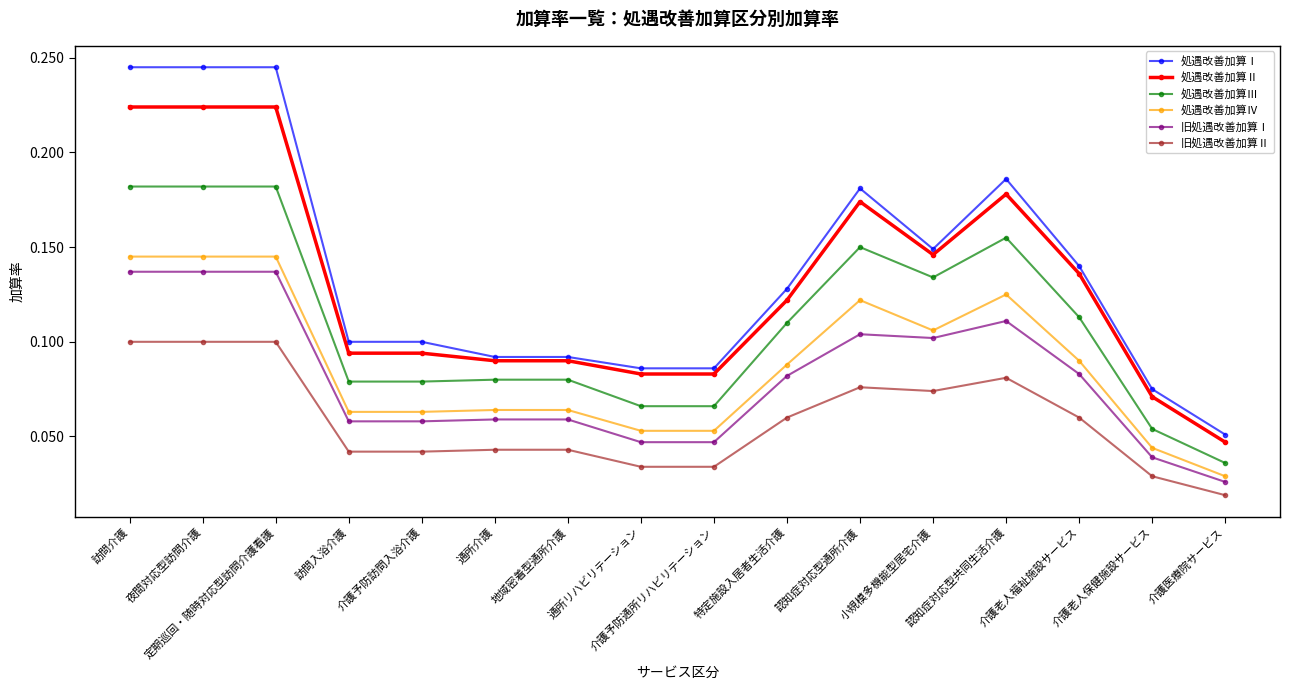

Which series changed the most between 訪問入浴介護 and 介護予防通所リハビリテーション?

処遇改善加算Ⅰ